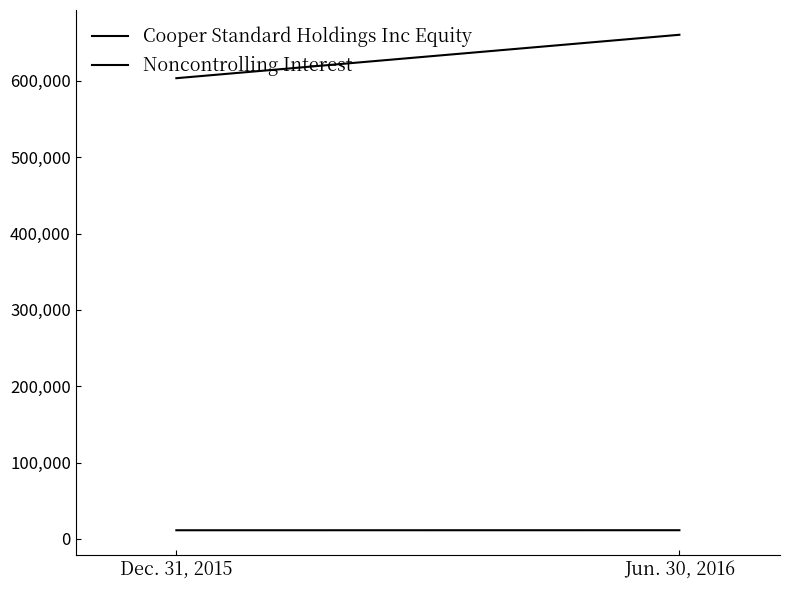

What is the approximate value of Noncontrolling Interest at Jun. 30, 2016, to the nearest 5?

11420